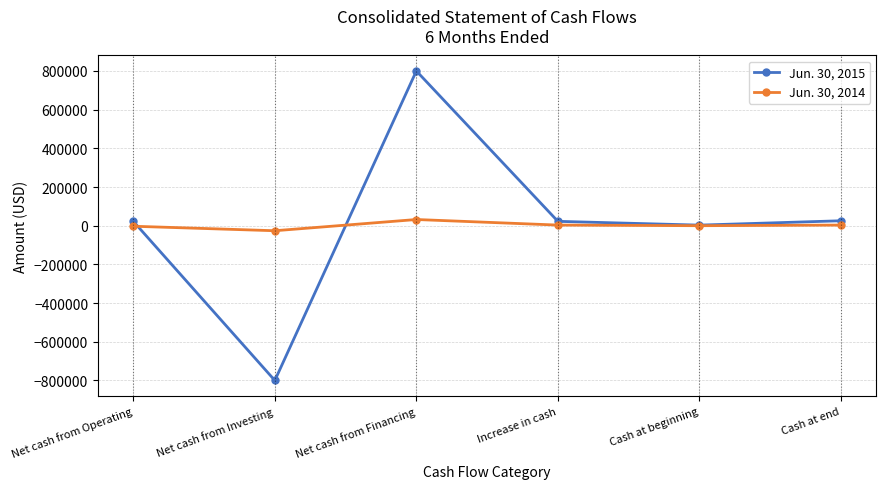

At which label is Jun. 30, 2015 closest to -75?

Cash at beginning